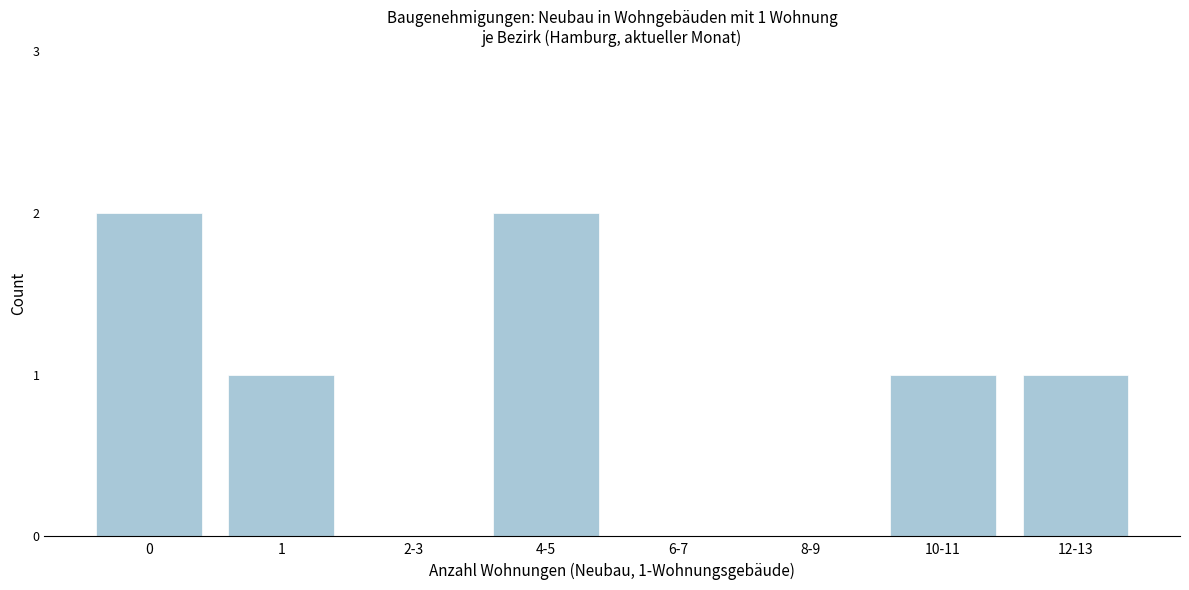

Reading left to right, transcribe all the data shown in this chart.

0=2	1=1	2-3=0	4-5=2	6-7=0	8-9=0	10-11=1	12-13=1